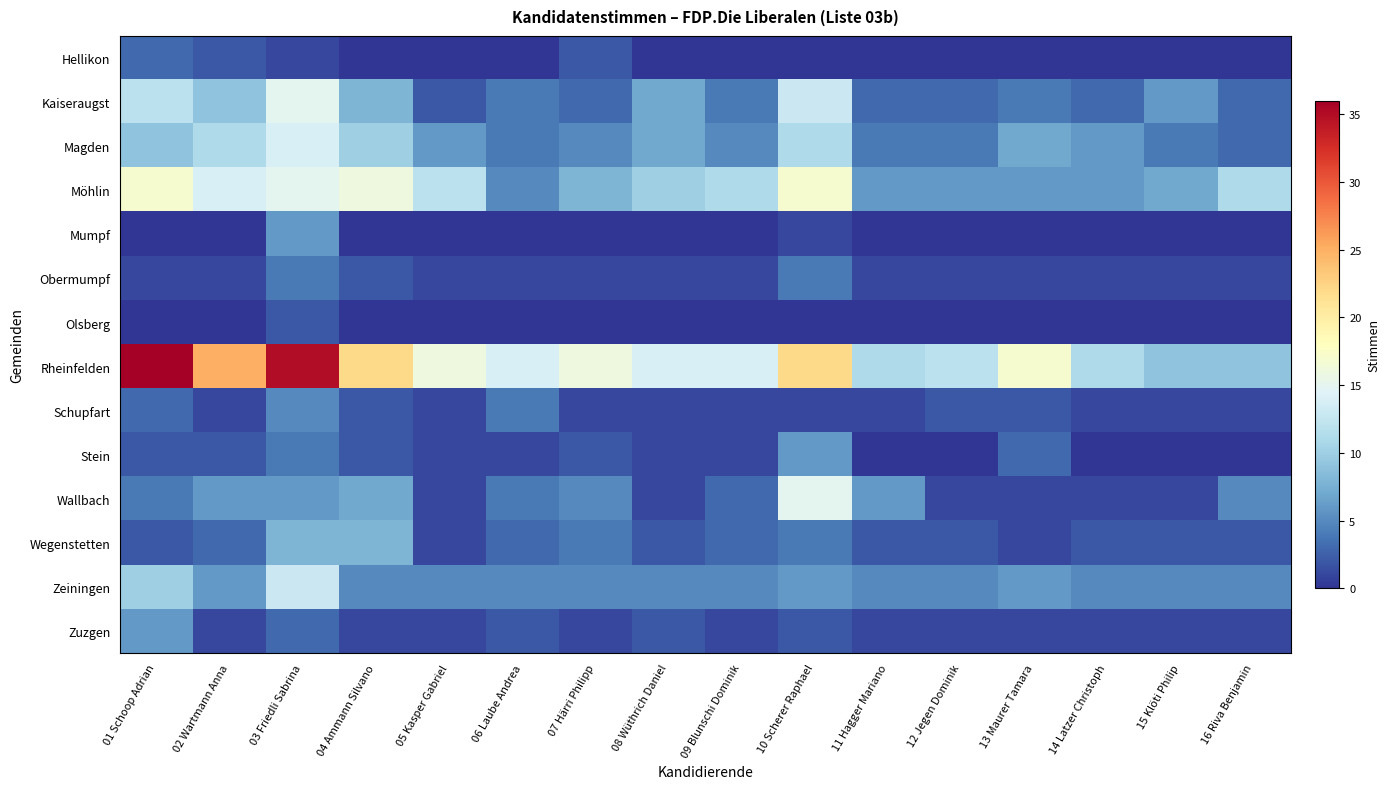

What is the total value across all series at 12 Jegen Dominik?

37